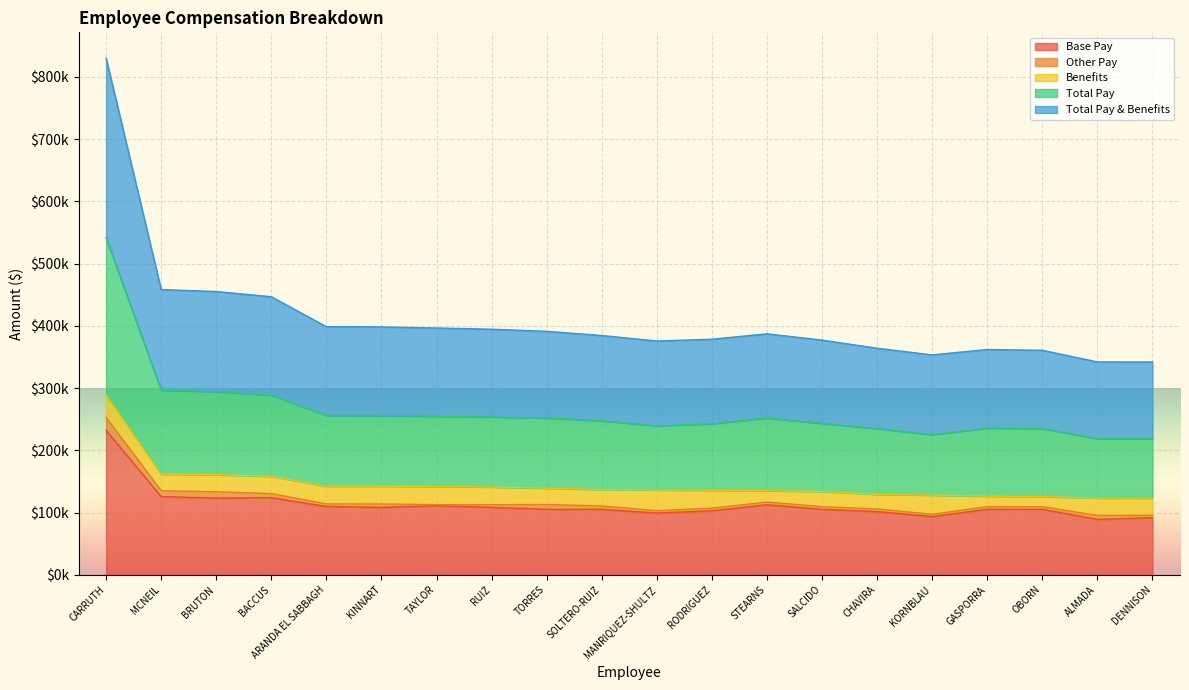

Which label corresponds to the largest value in the chart?

CARRUTH